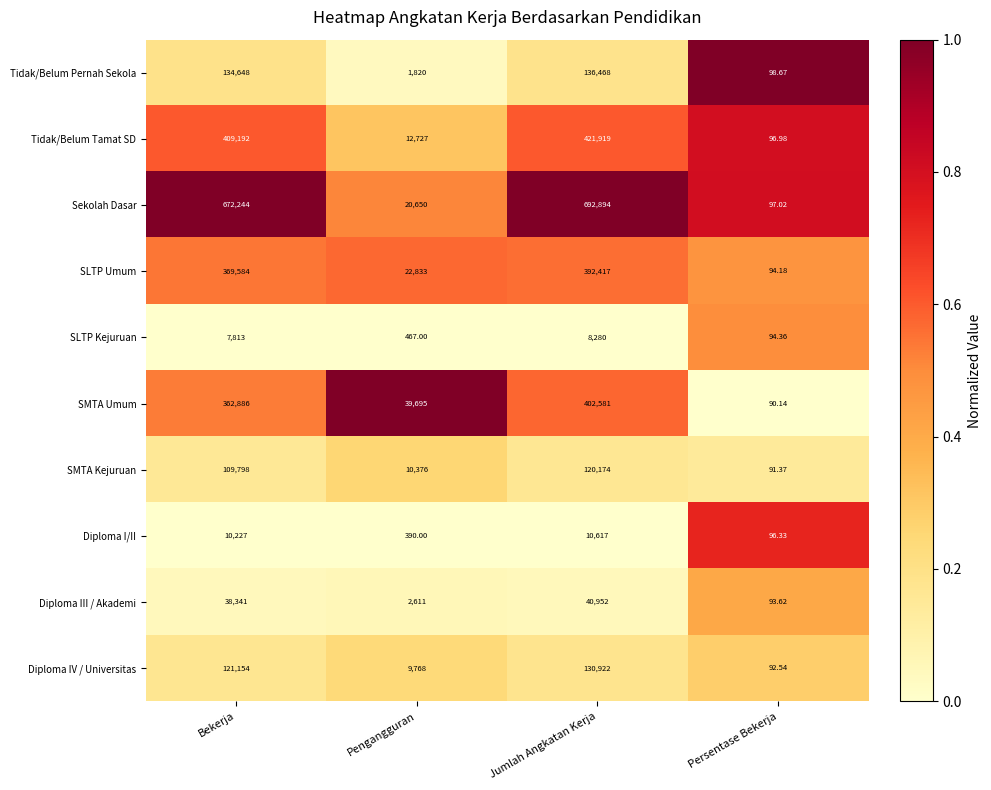

At Bekerja, list the series in order from largest to smallest.

Sekolah Dasar, Tidak/Belum Tamat SD, SLTP Umum, SMTA Umum, Tidak/Belum Pernah Sekola, Diploma IV / Universitas, SMTA Kejuruan, Diploma III / Akademi, Diploma I/II, SLTP Kejuruan